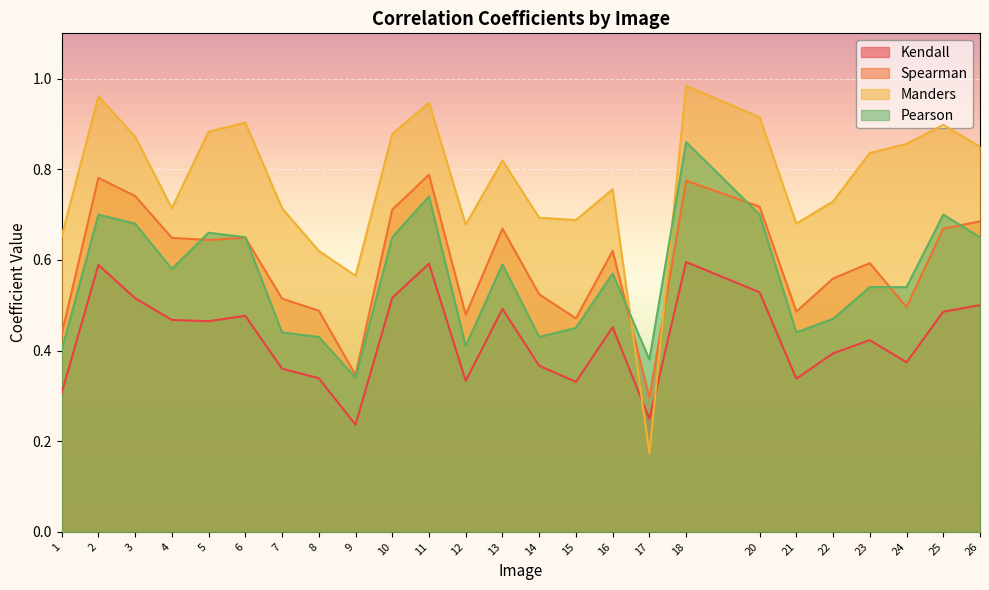

At how many categories does at least one series exceed 0?

25